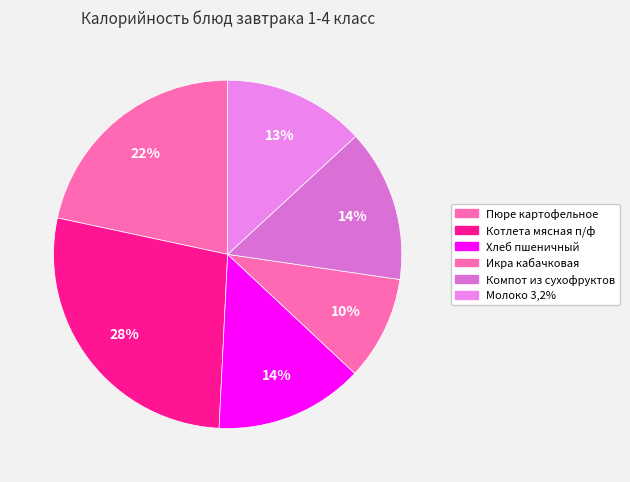

What percentage is the Хлеб пшеничный slice, to the nearest percent?

14%